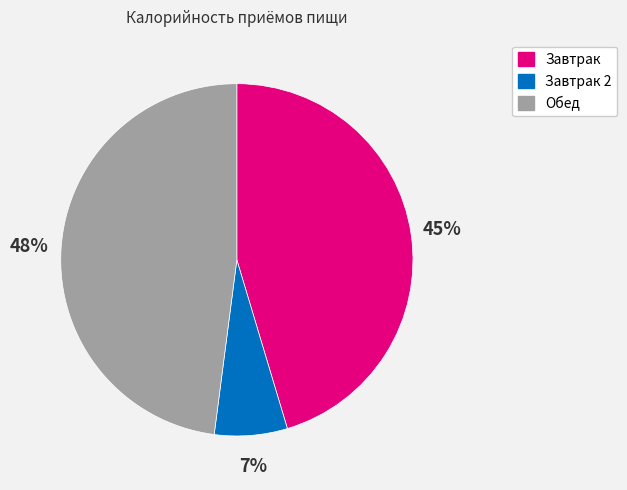

Is there any slice that represents more than half of the pie?

No